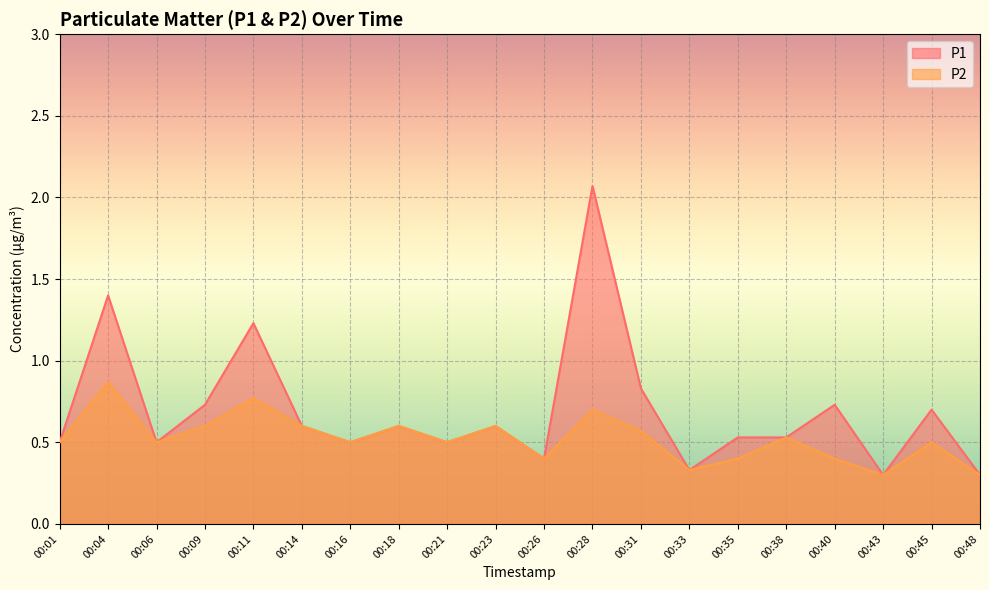

What is the total value across all series at 00:40?

1.1